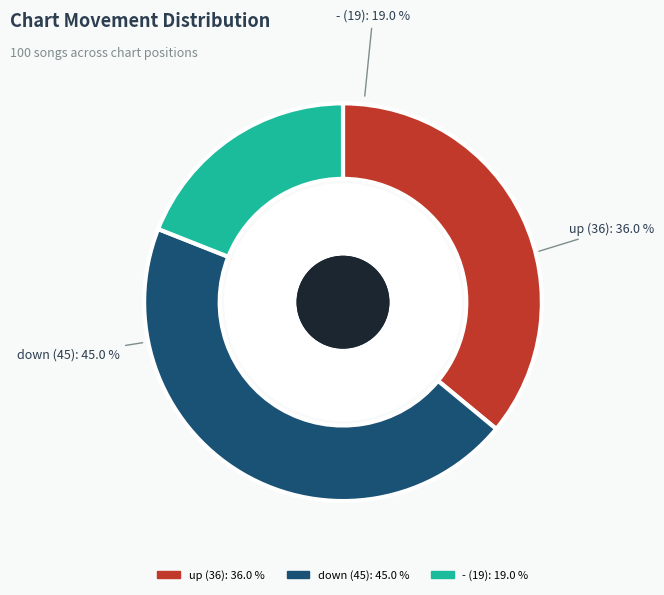

What percentage is the down slice, to the nearest percent?

45%